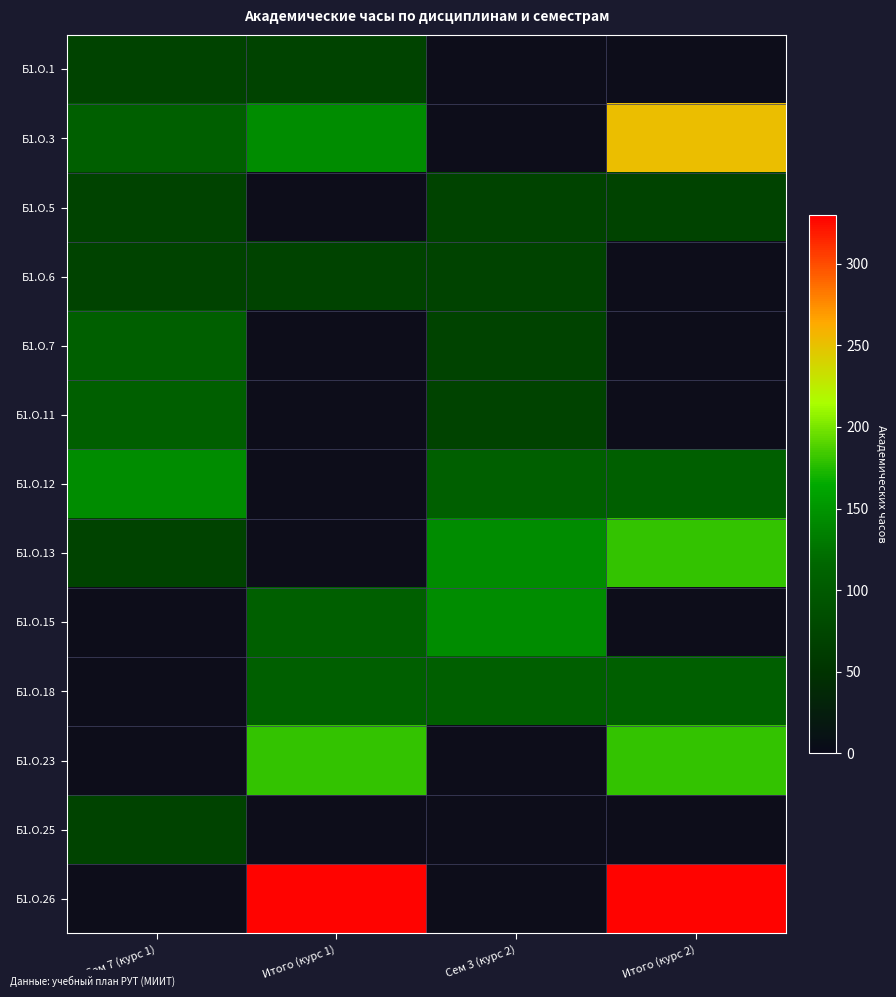

The value of Б1.О.6 at Сем 7 (курс 1) is 72.0. True or false?

True